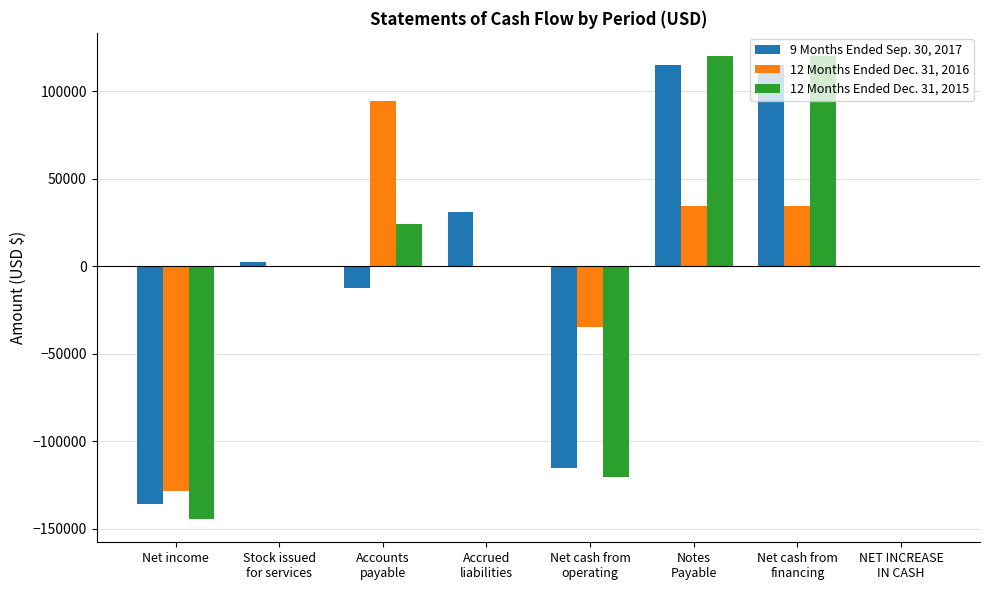

Is the value of 12 Months Ended Dec. 31, 2015 at Notes
Payable greater than the value of 9 Months Ended Sep. 30, 2017 at Accounts
payable?

Yes